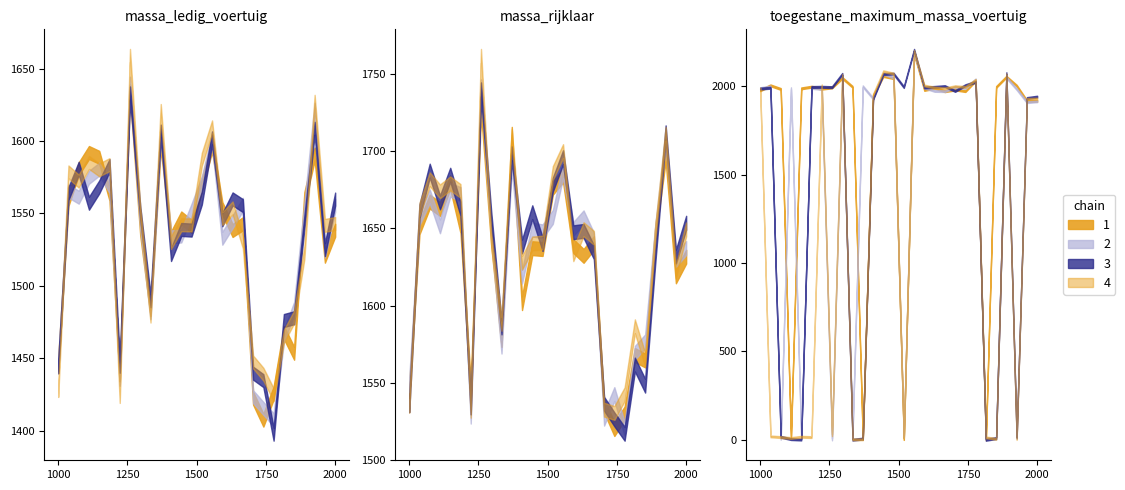

How many data points in toegestane_maximum_massa_voertuig are less than 1924?

13